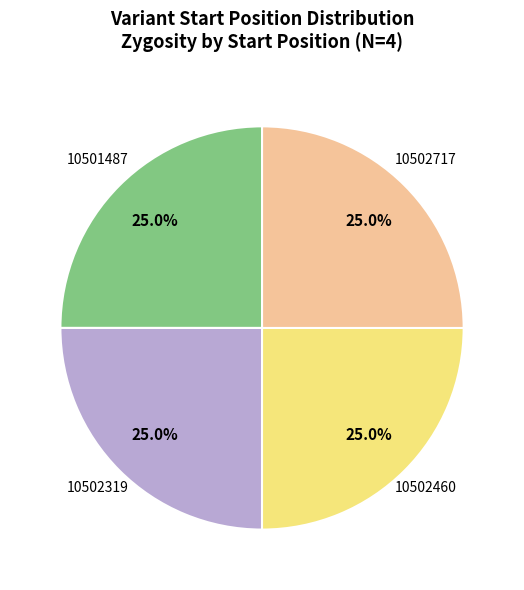

Approximately how many times larger is the value at 10502460 compared to 10501487?

1.0